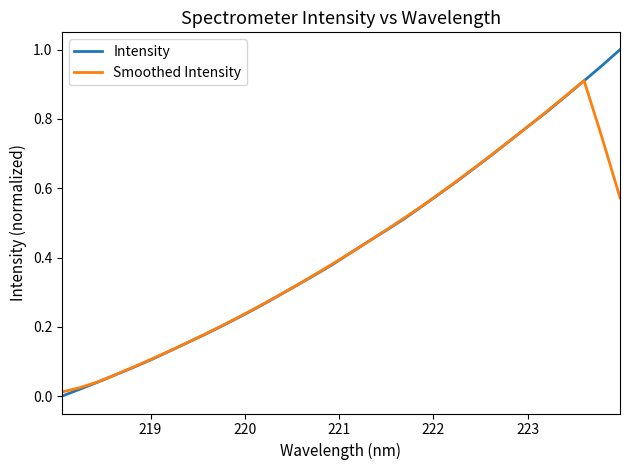

Which series has the widest spread of values?

Intensity